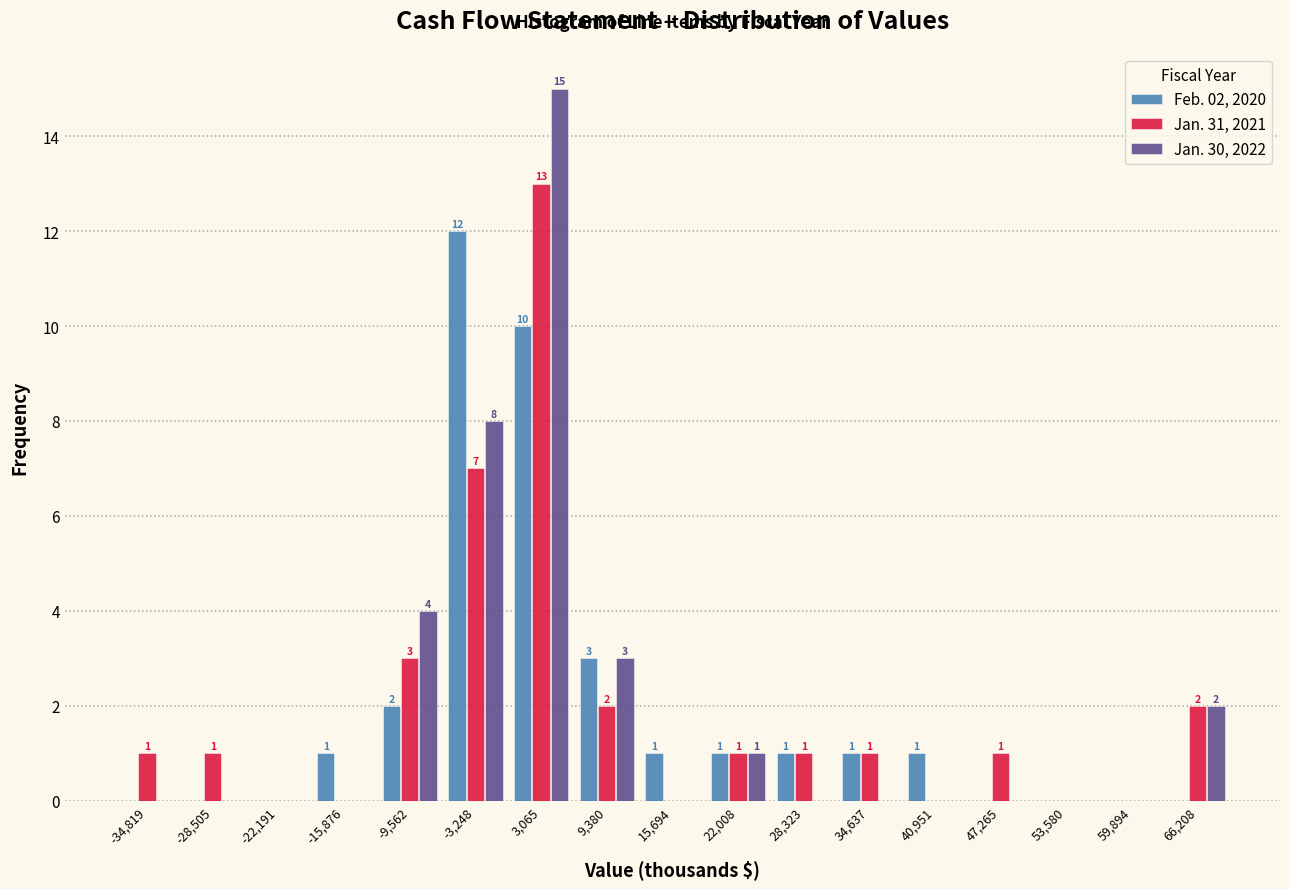

In the Jan. 30, 2022 series, which range on the x-axis has the tallest bar?

0 to 6000